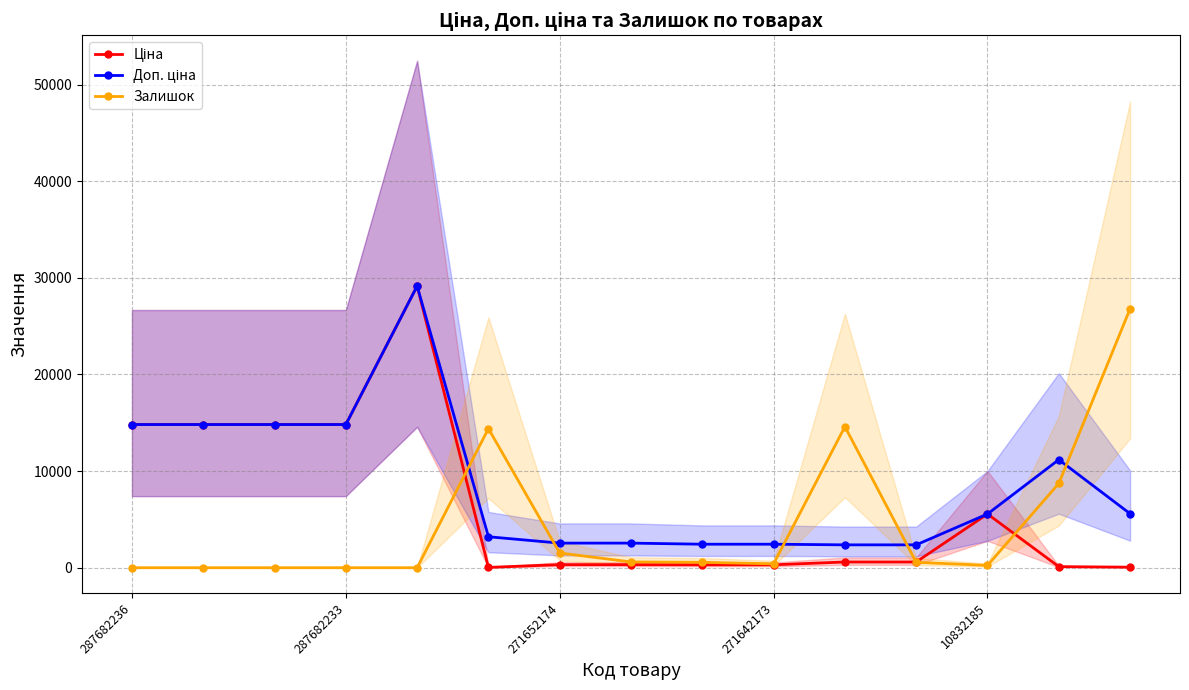

How many categories are shown in the chart?

15